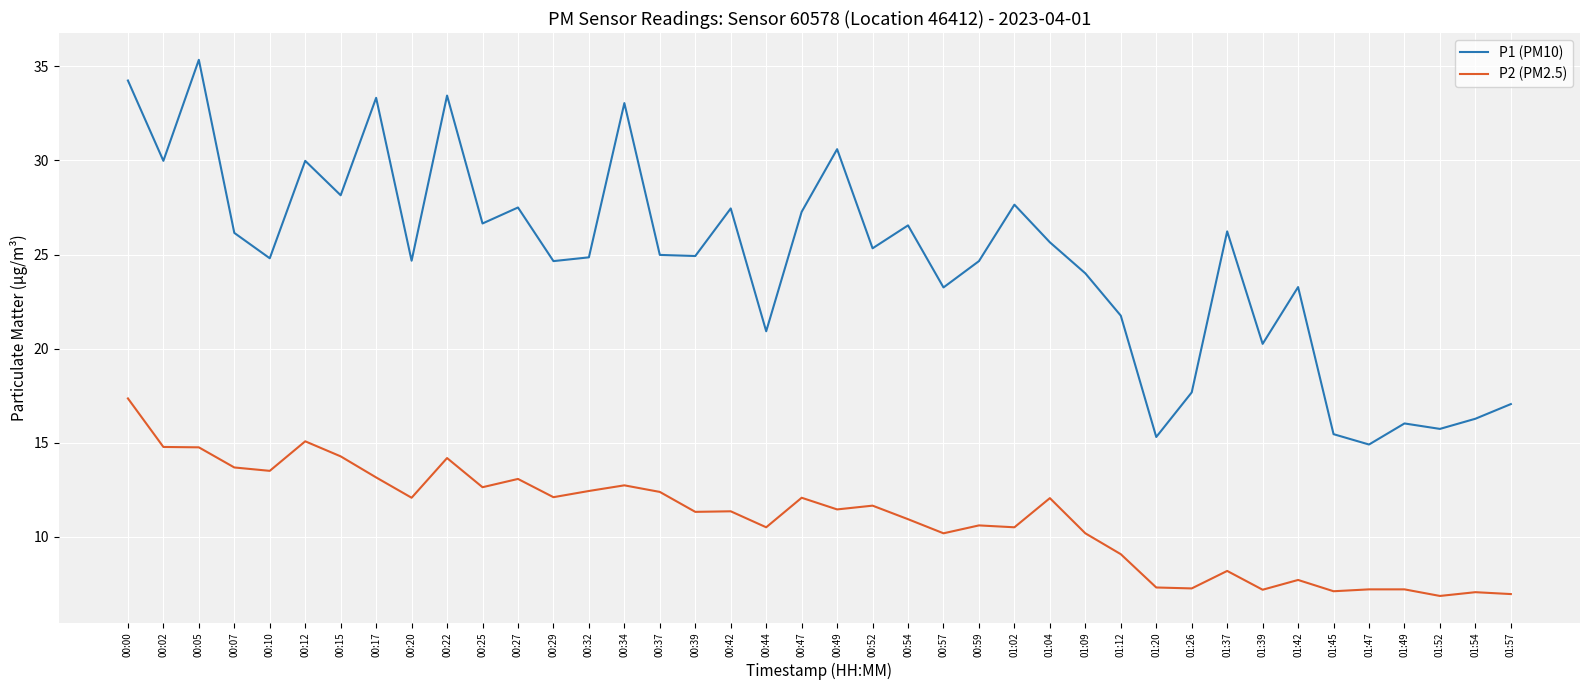

Which series has the largest range (max minus min)?

P1 (PM10)